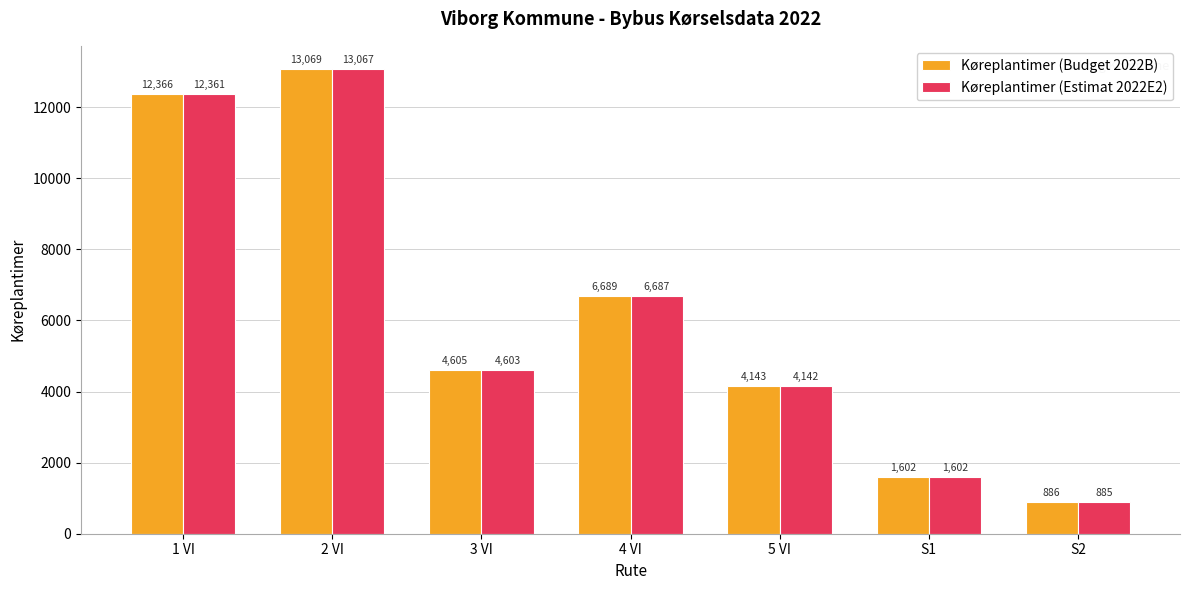

Which series has the largest range (max minus min)?

Køreplantimer (Budget 2022B)